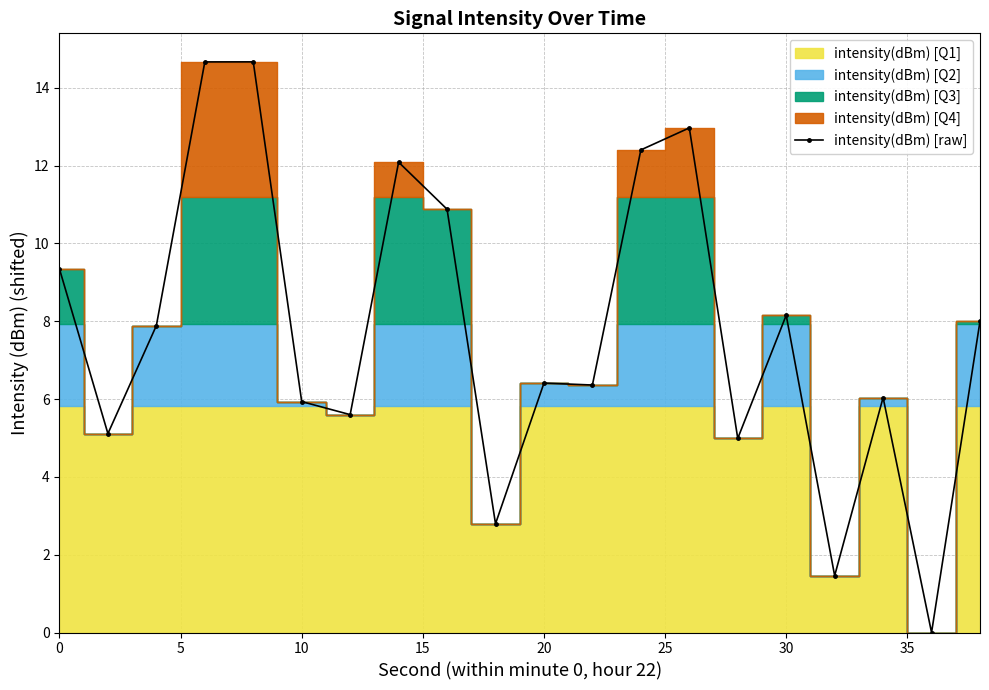

What is the highest value of the intensity(dBm) [raw] series?

14.7